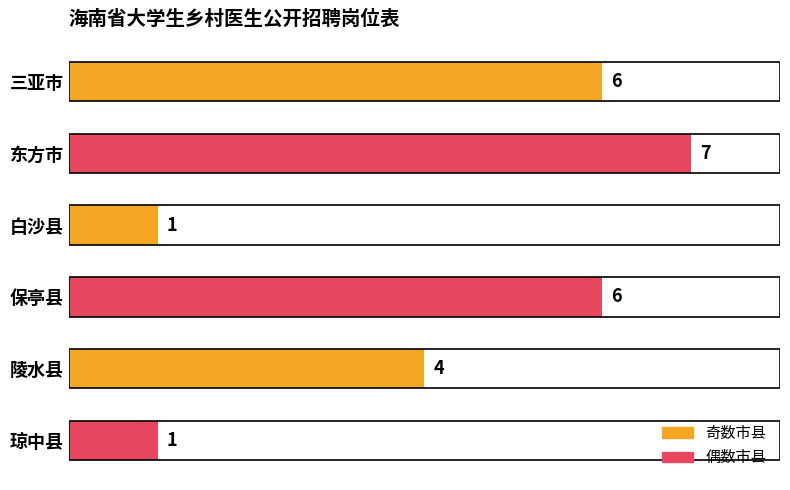

How many data points are less than 6?

3